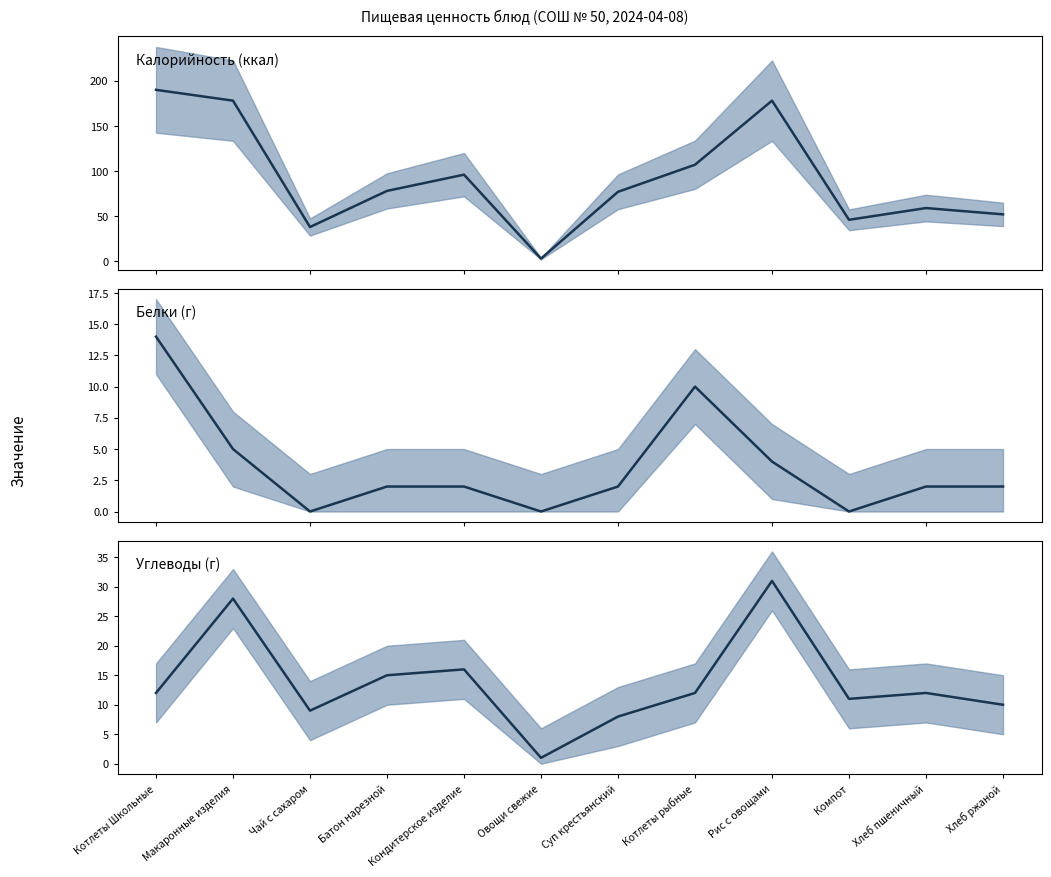

The Углеводы series shows 6 at Котлеты рыбные. True or false?

False